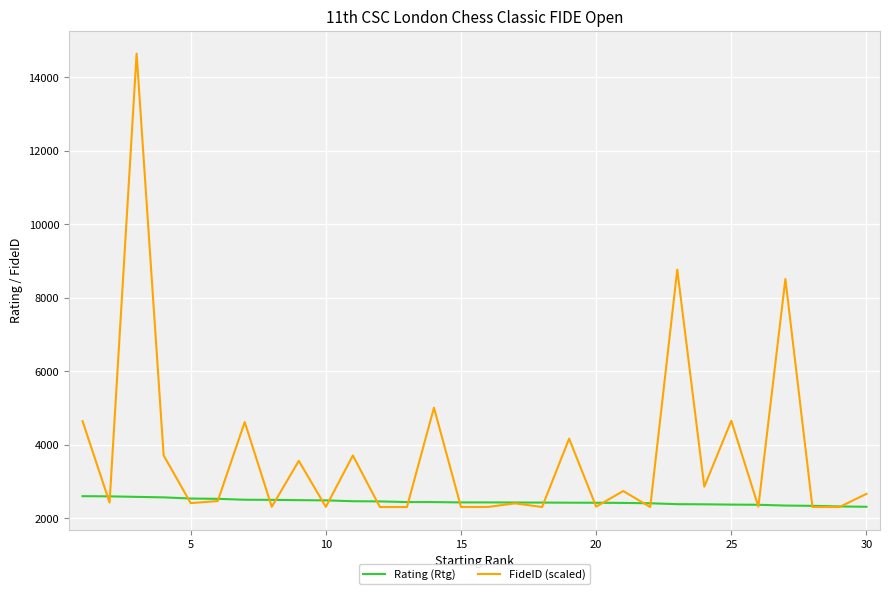

Rank the series by their maximum value, from lowest to highest.

Rating (Rtg), FideID (scaled)